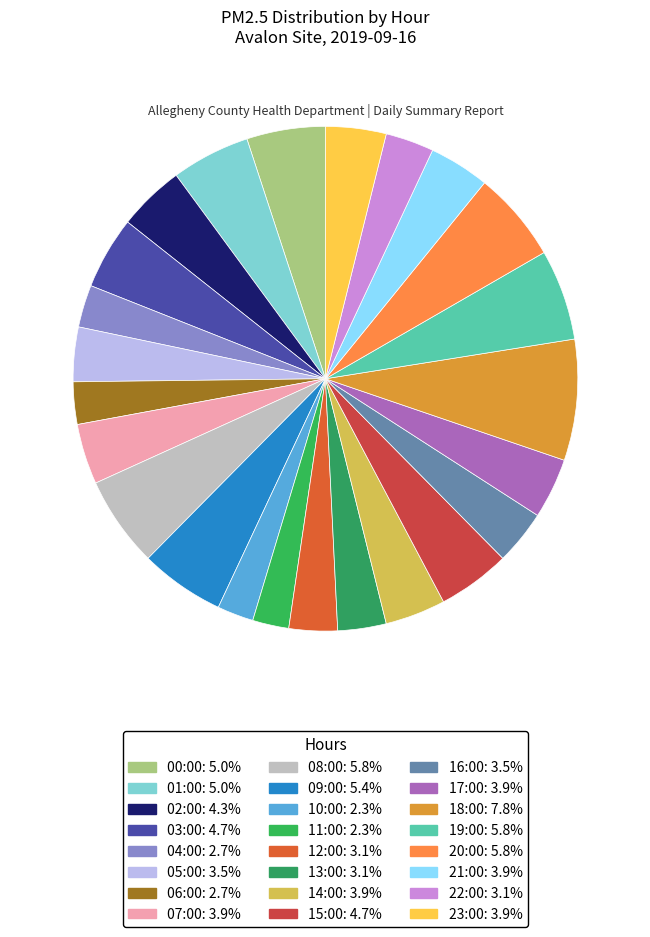

Is it true that 00:00 is 5% of the pie?

True